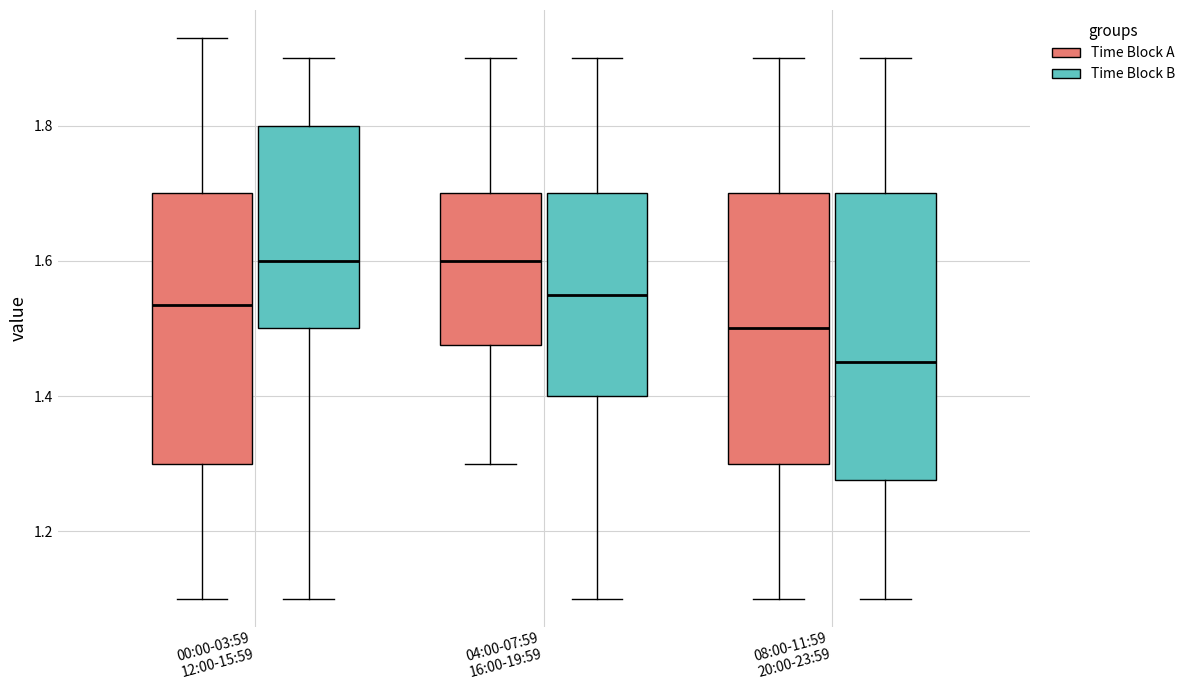

Reading left to right, read every box against the y-axis: the position of its median line, the range the box covers, and the ends of its whiskers. The values are not printed on the chart, so give them approximately, as read against the axis.

00:00-03:59 12:00-15:59 (Time Block A): median 1.54, box 1.30 to 1.70, whiskers 1.10 to 1.94
00:00-03:59 12:00-15:59 (Time Block B): median 1.60, box 1.50 to 1.80, whiskers 1.10 to 1.90
04:00-07:59 16:00-19:59 (Time Block A): median 1.60, box 1.48 to 1.70, whiskers 1.30 to 1.90
04:00-07:59 16:00-19:59 (Time Block B): median 1.56, box 1.40 to 1.70, whiskers 1.10 to 1.90
08:00-11:59 20:00-23:59 (Time Block A): median 1.50, box 1.30 to 1.70, whiskers 1.10 to 1.90
08:00-11:59 20:00-23:59 (Time Block B): median 1.46, box 1.28 to 1.70, whiskers 1.10 to 1.90